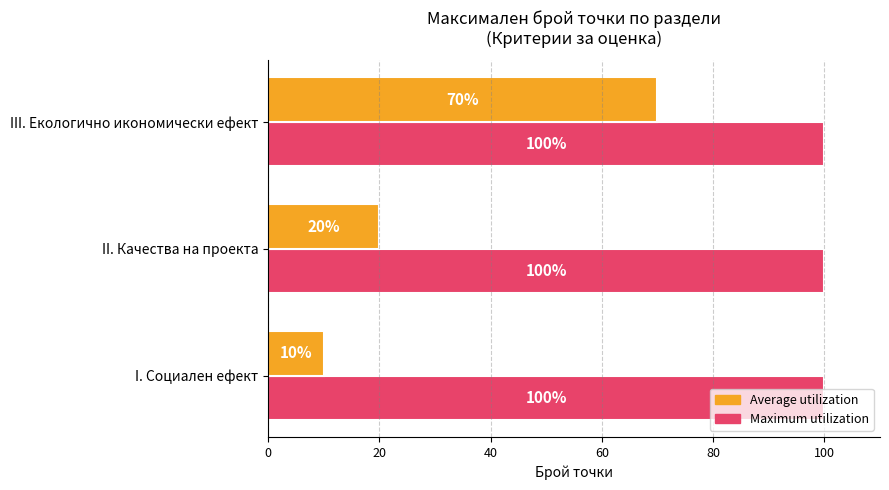

List the series in order of their overall mean, lowest first.

Average utilization, Maximum utilization